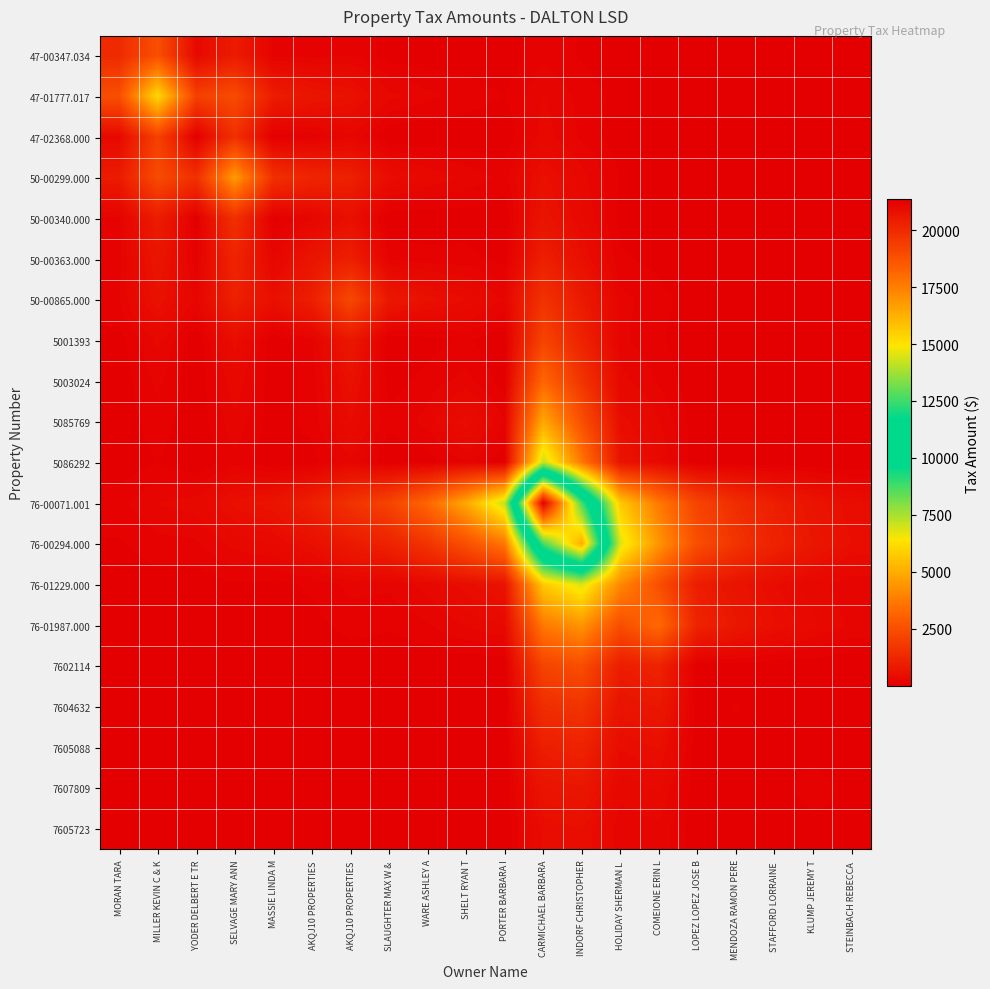

What is the total value across all series at MORAN TARA?

5881.5